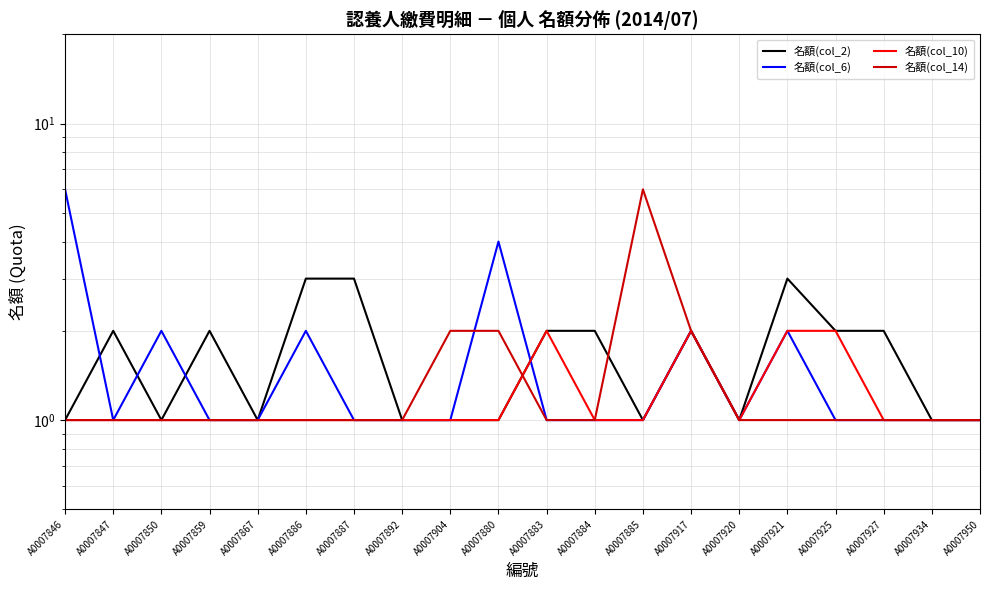

What is the label of the 15th point from the left?

A0007920